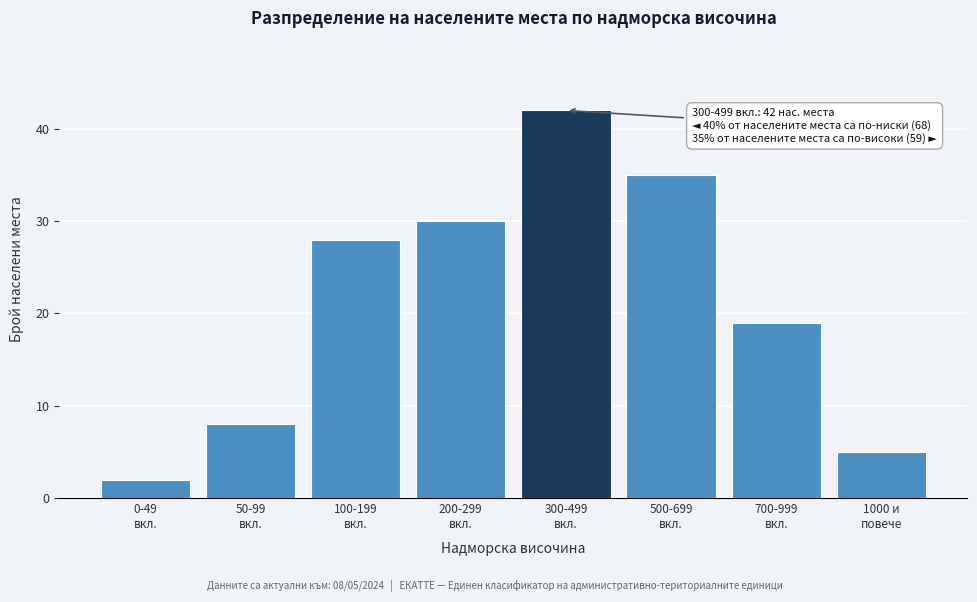

Reading right to left, what are all the values shown in this chart?

5	19	35	42	30	28	8	2